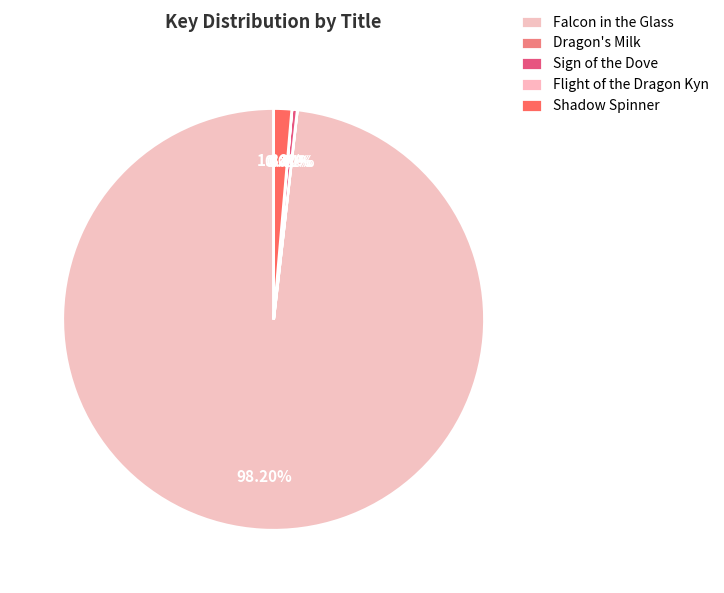

Is there a majority slice in this chart?

Yes